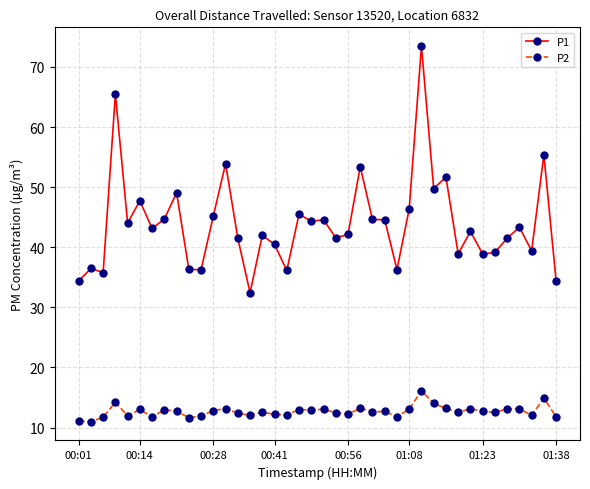

What is the value of the P1 point at the 33rd from the left?

42.6